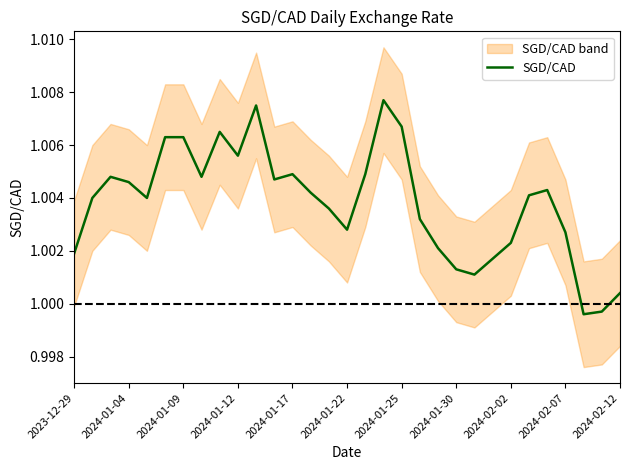

True or false: SGD/CAD has a value of 1.4 at 2024-01-17.

False